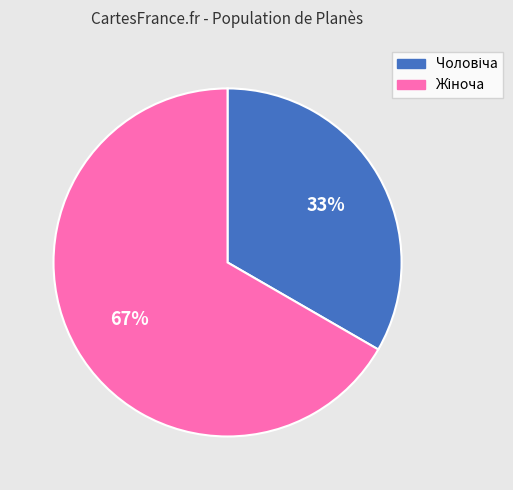

To the nearest percent, what is the average slice percentage?

50%